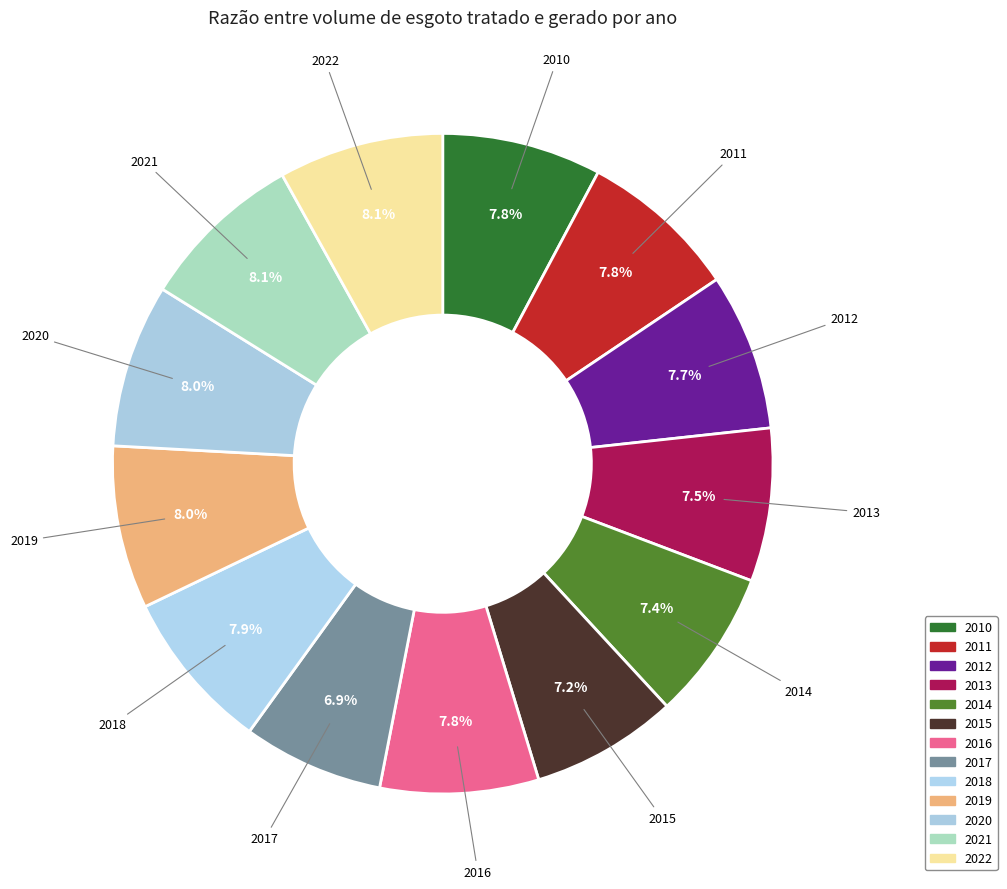

Does 2016 represent more than half of the total?

No